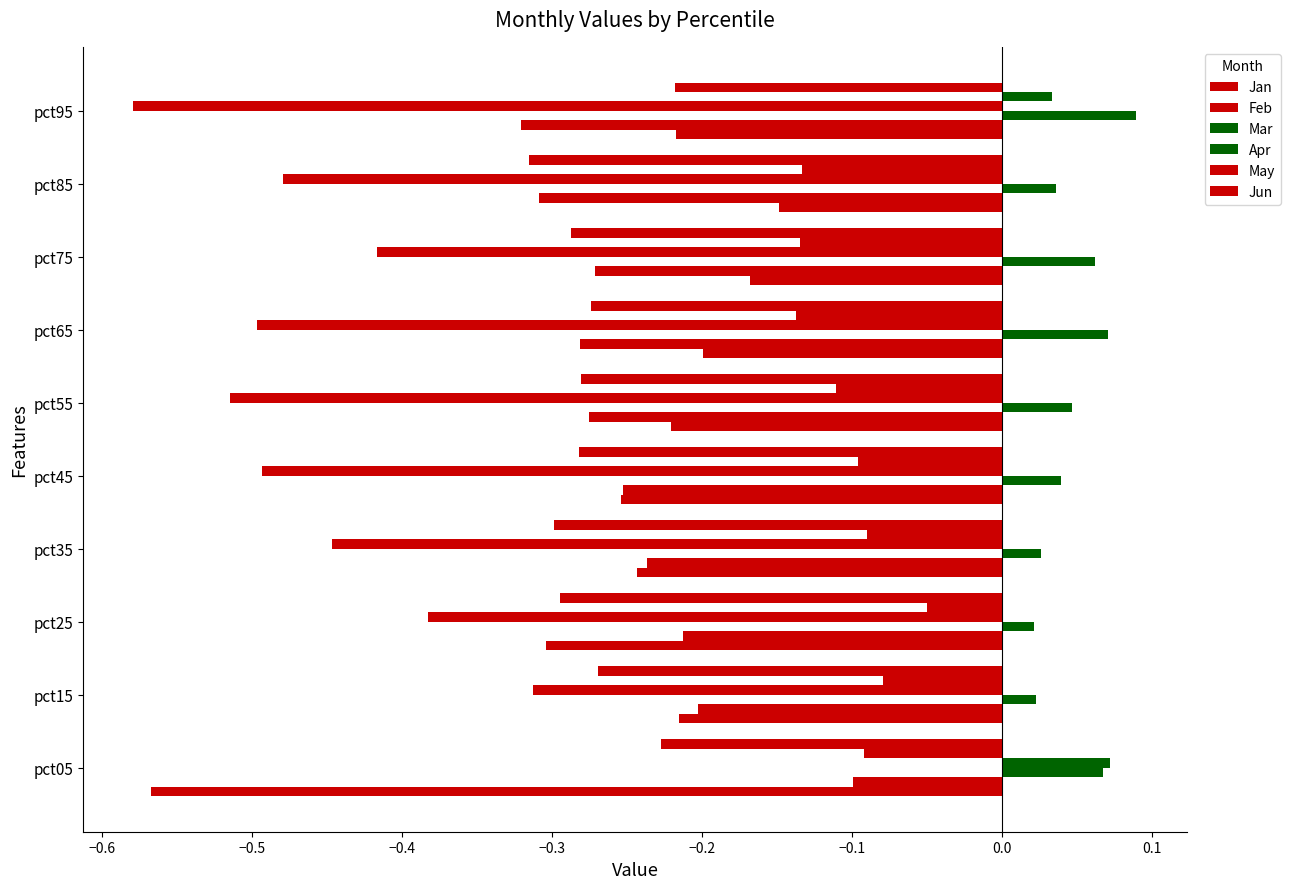

Which series has the largest total across all categories?

Mar